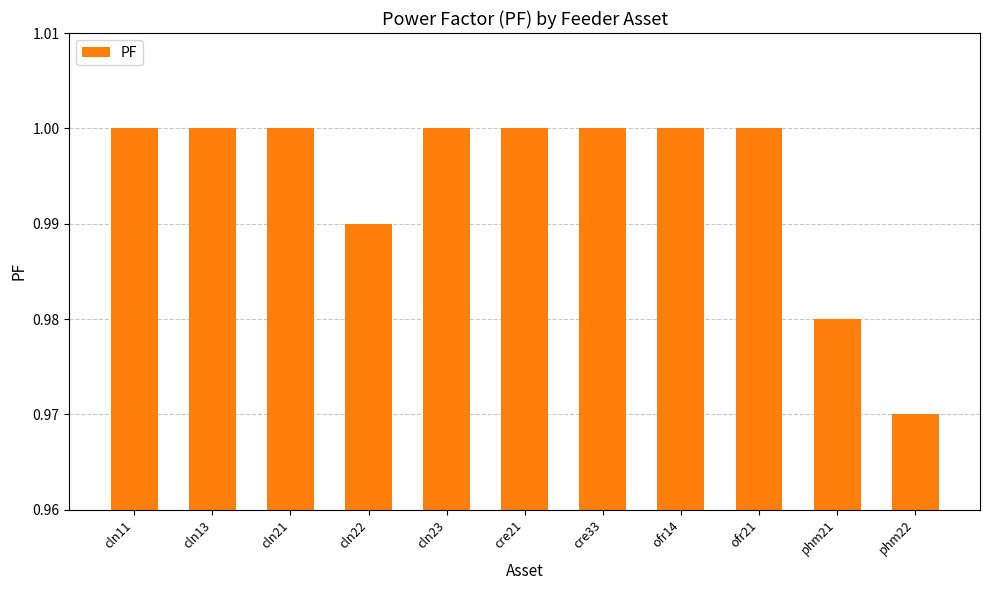

At which label is the value closest to 0?

phm22